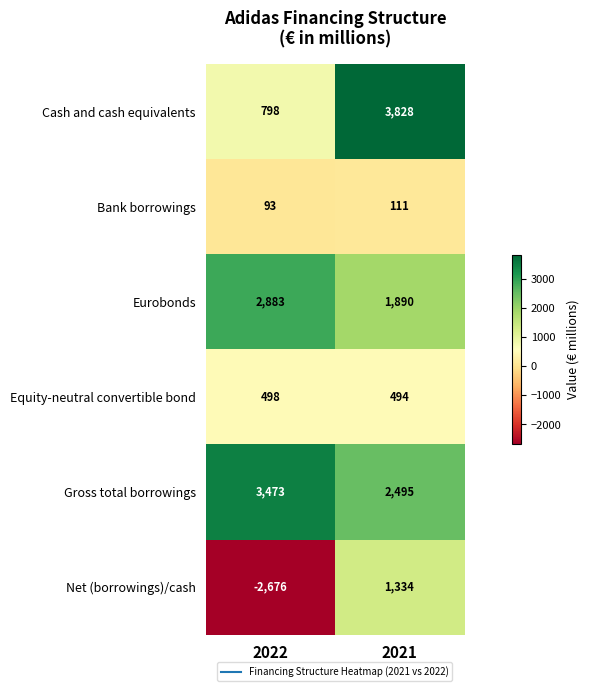

The Equity-neutral convertible bond series shows 192 at 2022. True or false?

False